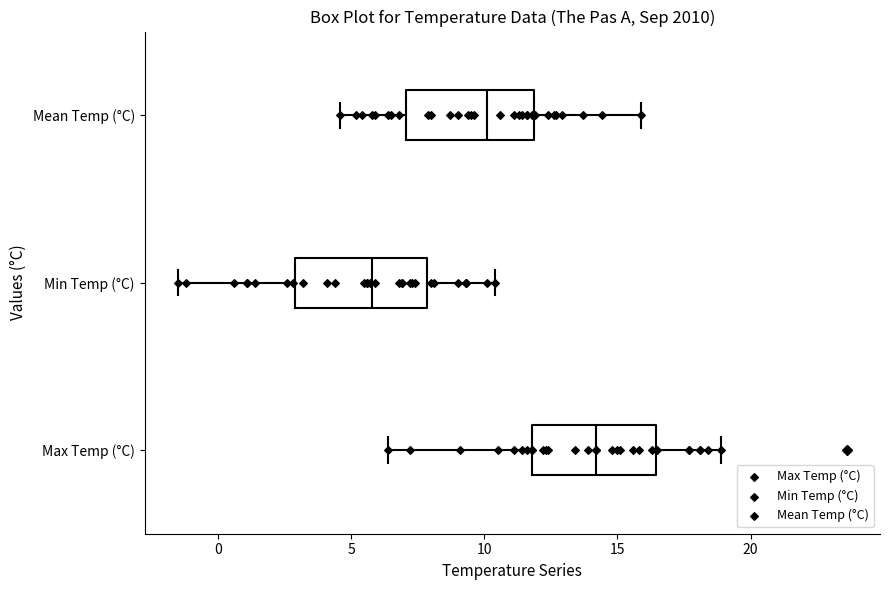

Which box has the furthest to the right median line?

Max Temp (°C)